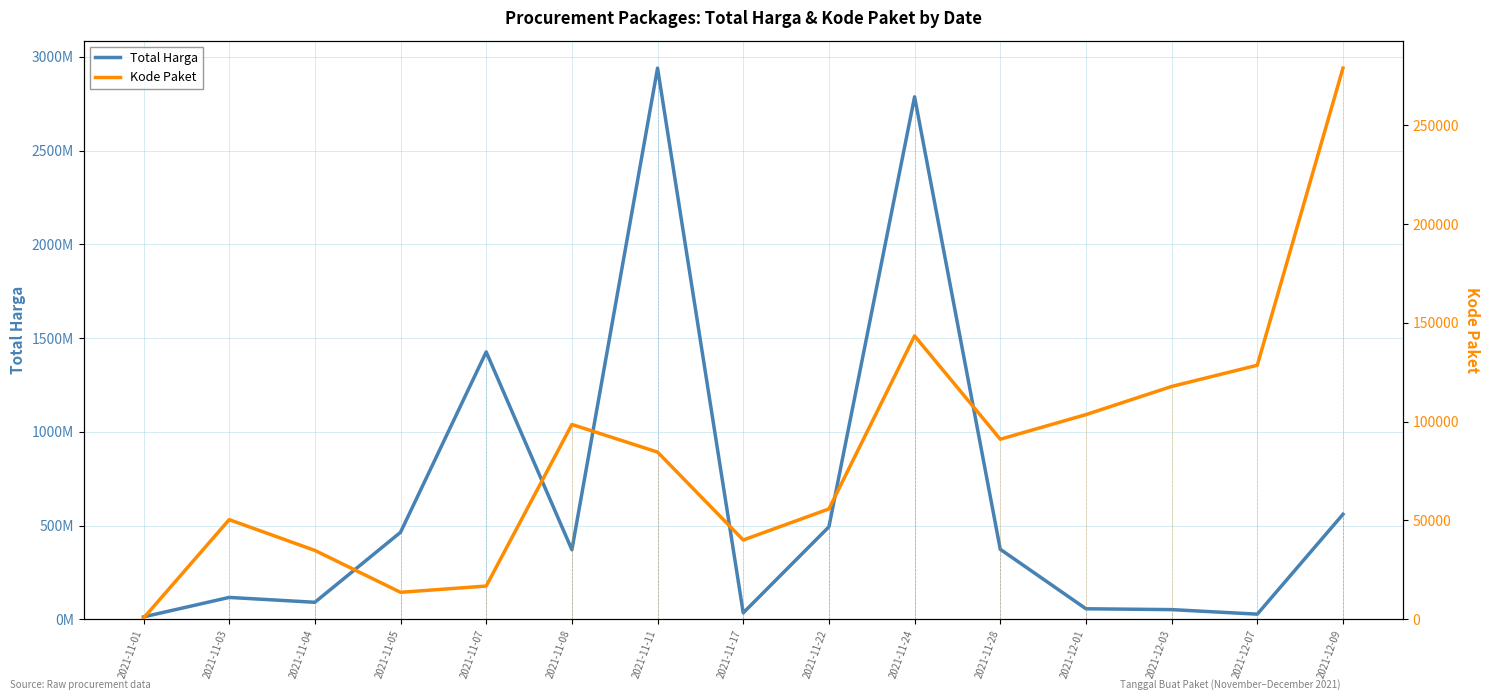

How many data points does each series have?

15